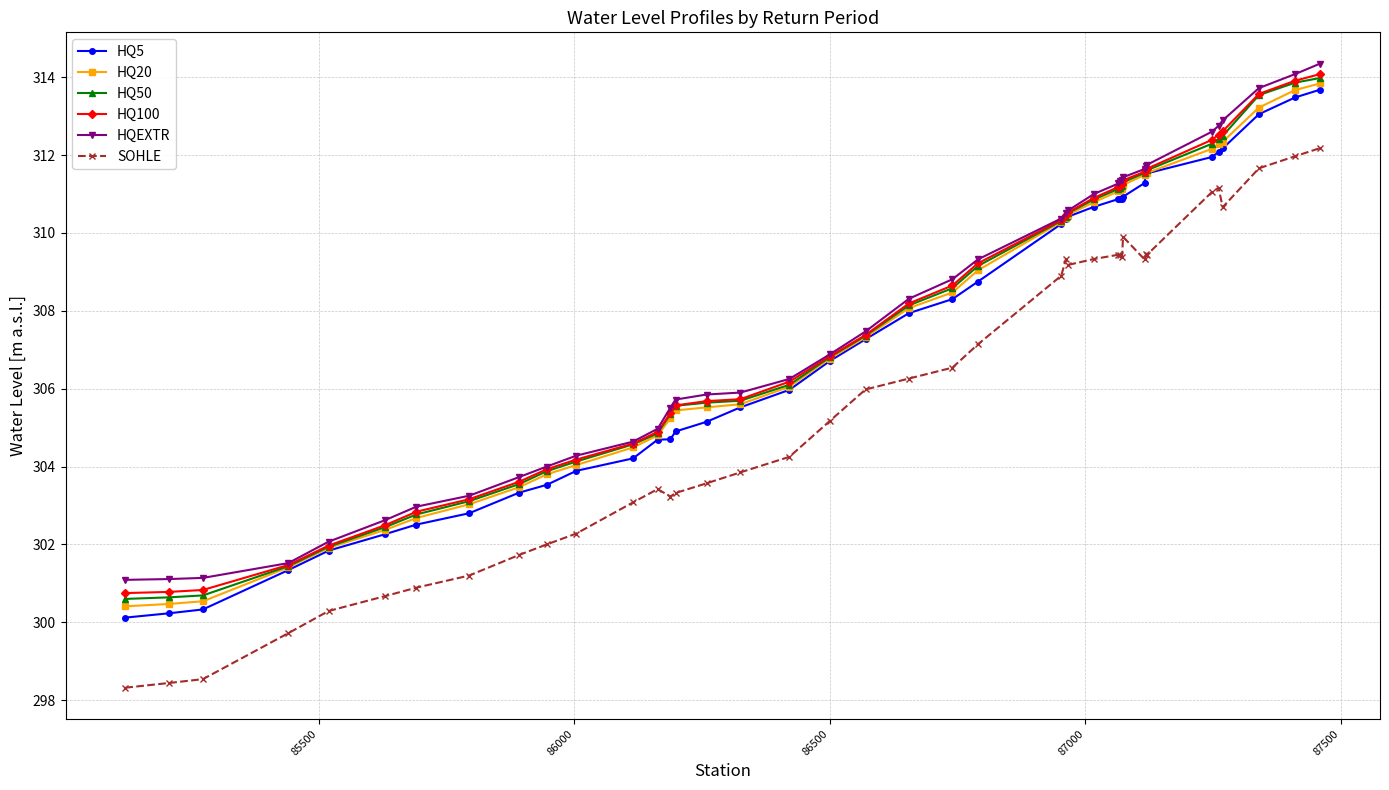

What is the average value of the HQEXTR series?

307.8